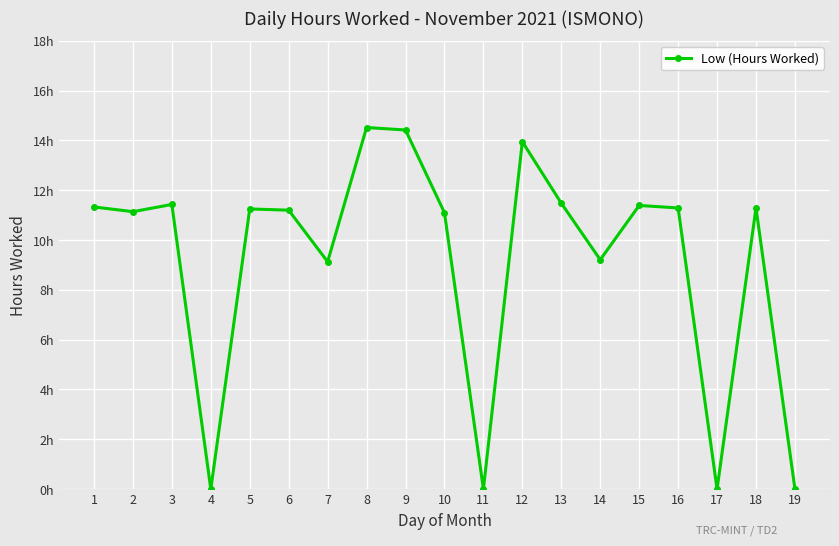

How many interior local valleys (lower than both neighbors) does the data have?

6